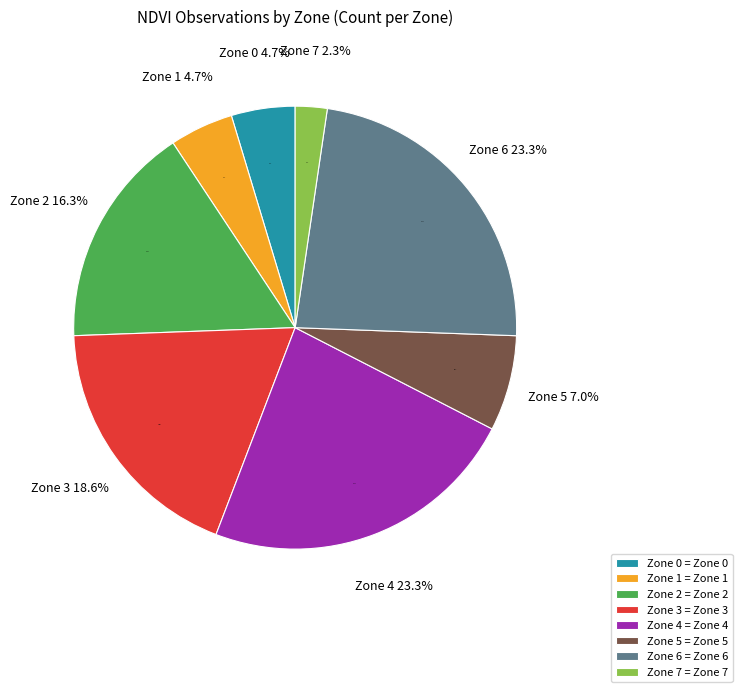

To the nearest percent, what is the average slice percentage?

12%